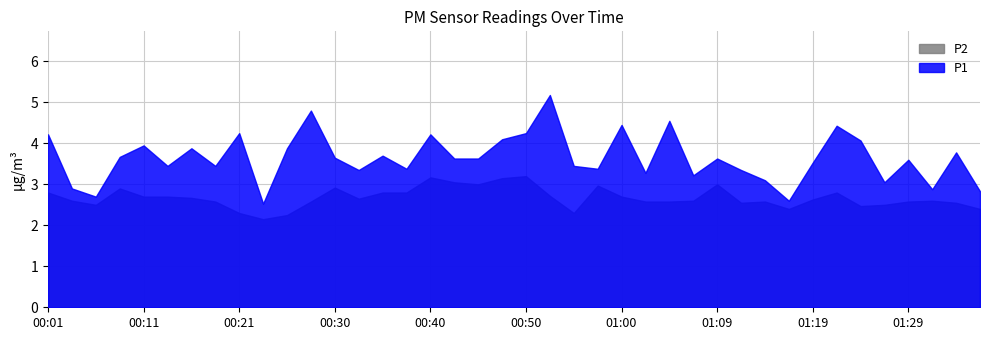

True or false: P1 has more than 2 interior local peaks.

True